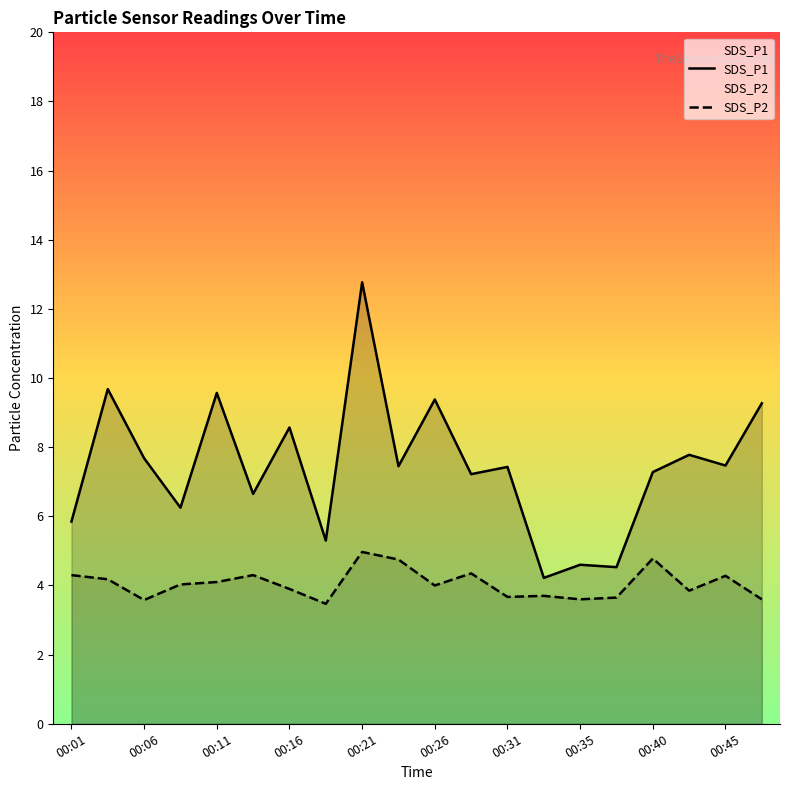

At how many categories does at least one series exceed 6?

15